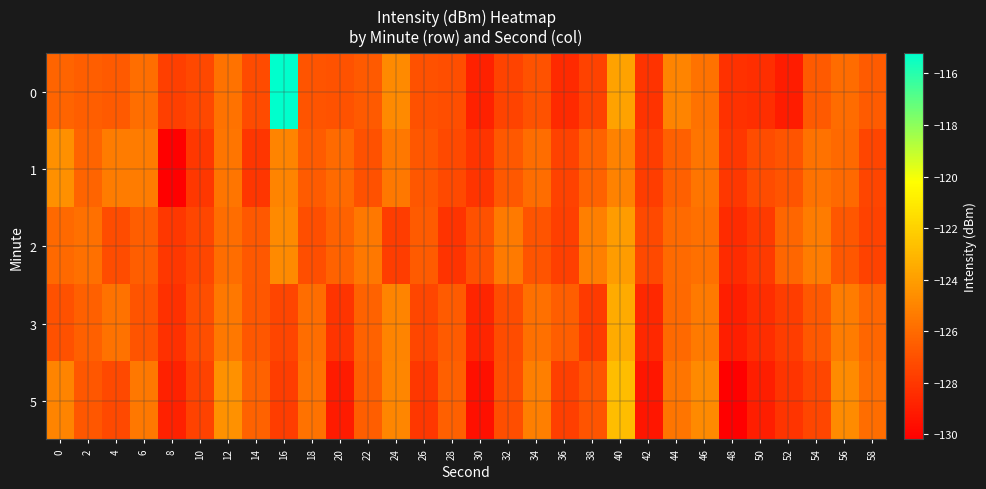

Rank the series by their maximum value, from lowest to highest.

1, 2, 3, 5, 0